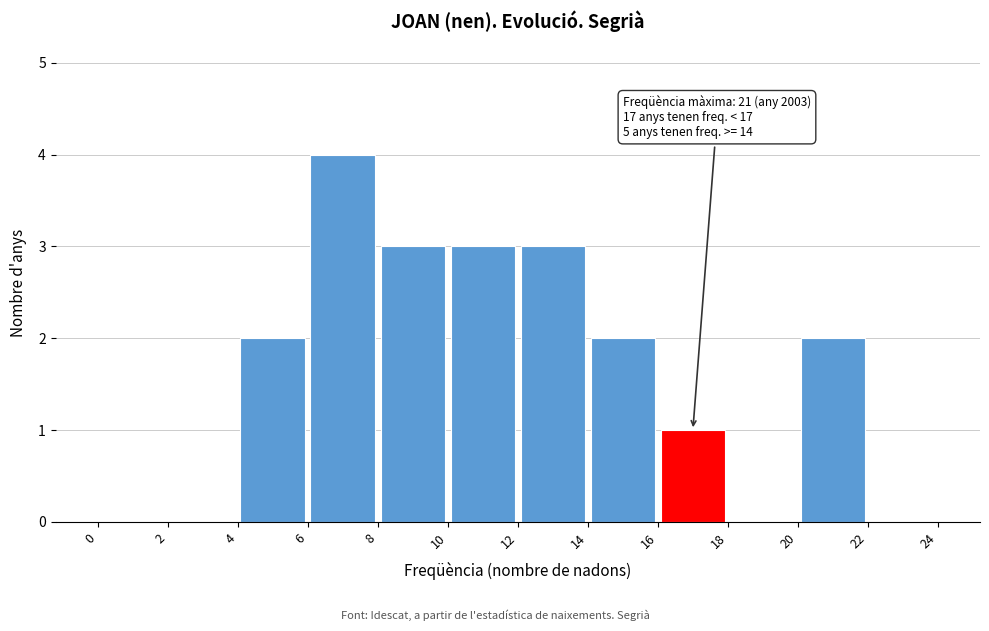

Which range on the x-axis has the tallest bar?

6 to 8